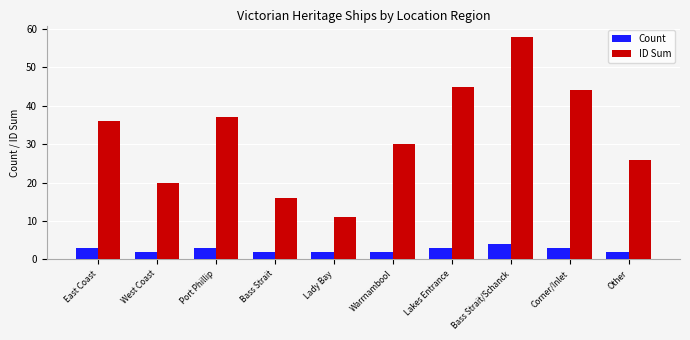

How many data points in ID Sum are less than 36?

5